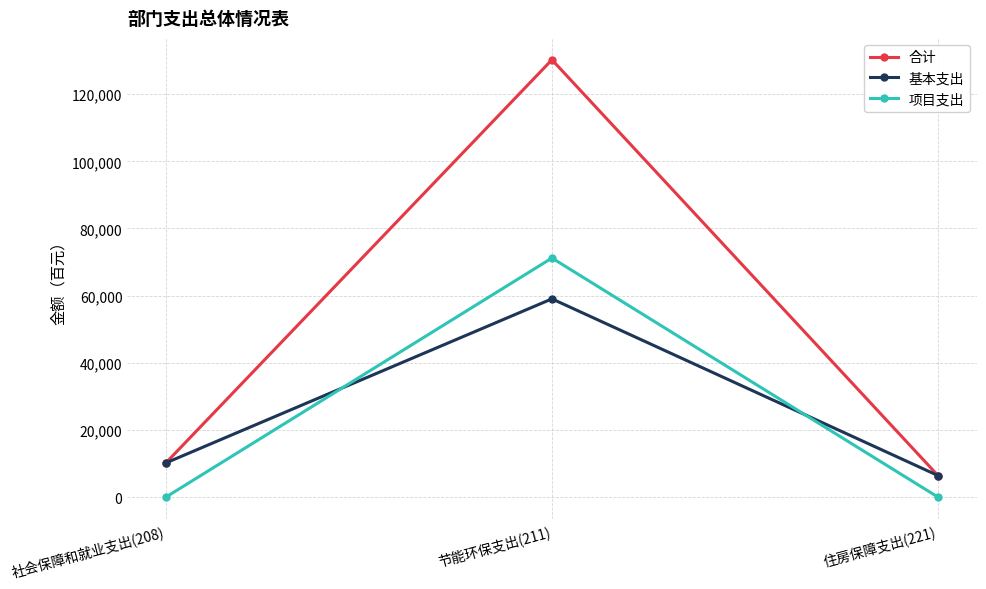

At which category is the sum across all series the highest?

节能环保支出(211)